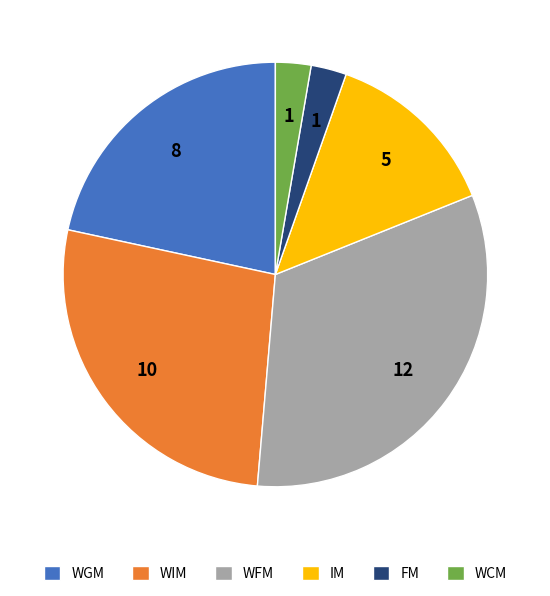

The WGM slice represents 22% of the pie. True or false?

True